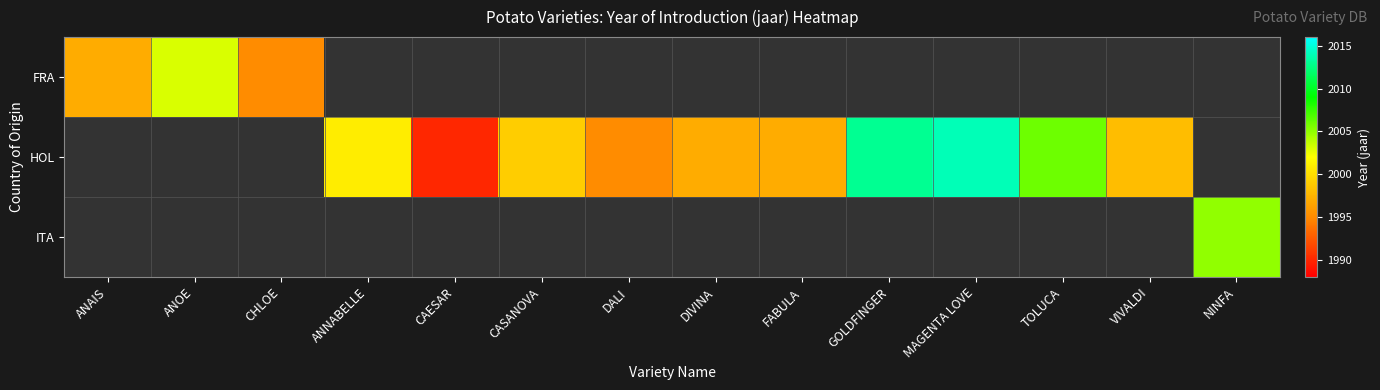

Is the value of ITA at ANAIS greater than the value of HOL at CHLOE?

No